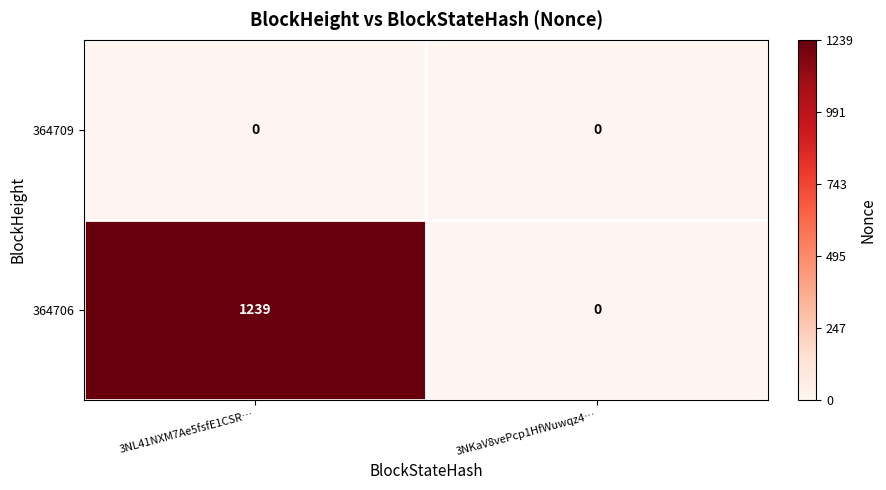

What is the sum of the 364706 values at 3NL41NXM7Ae5fsfE1CSR… and 3NKaV8vePcp1HfWuwqz4…?

1239